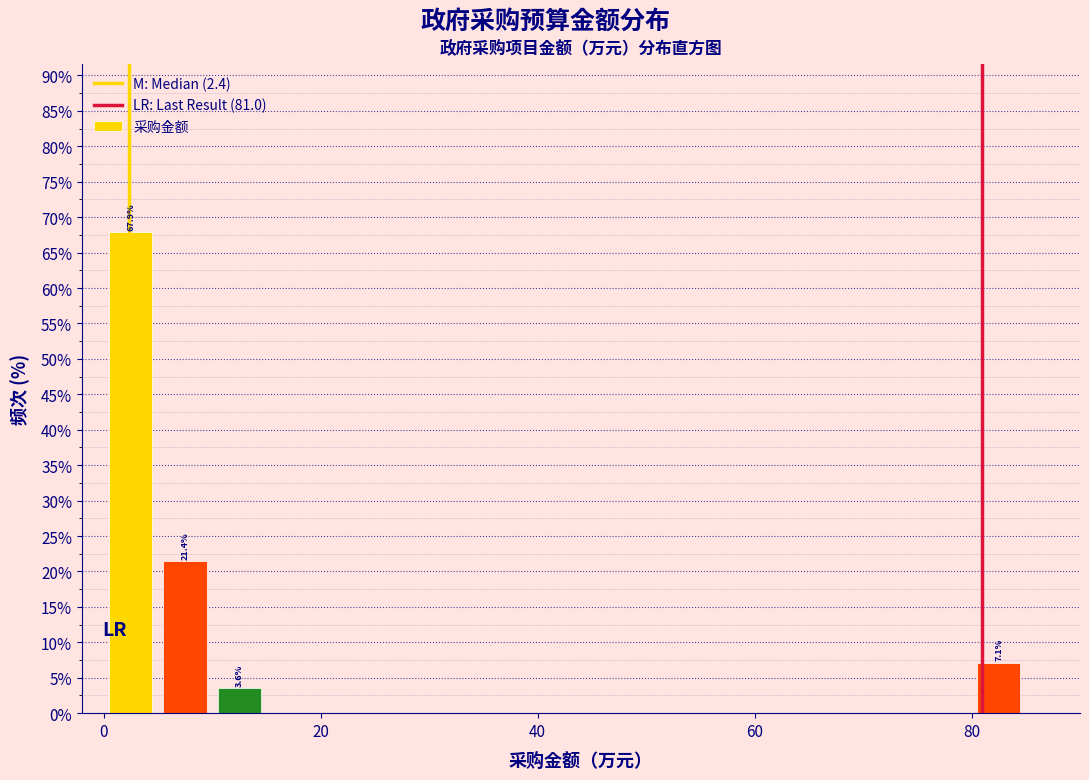

Around what value on the x-axis is the tallest bar? Give the approximate position of its centre, as read against the axis.

2